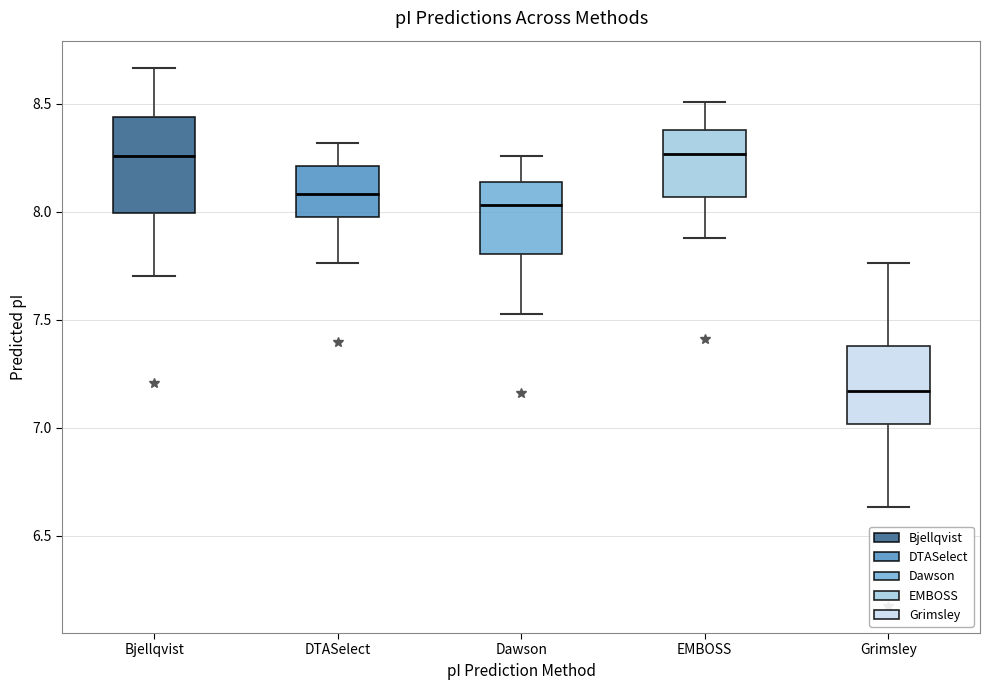

Where does the lower whisker of the box for DTASelect end on the y-axis? The values are not printed on the chart, so give them approximately, as read against the axis.

7.75